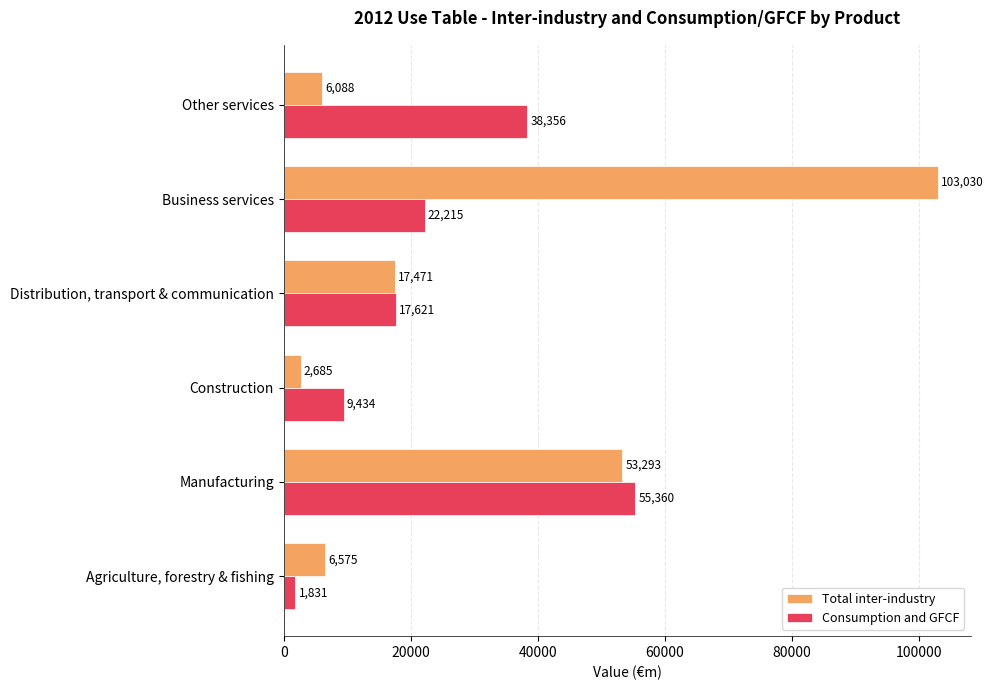

What is the sum of all Consumption and GFCF values?

144817.3